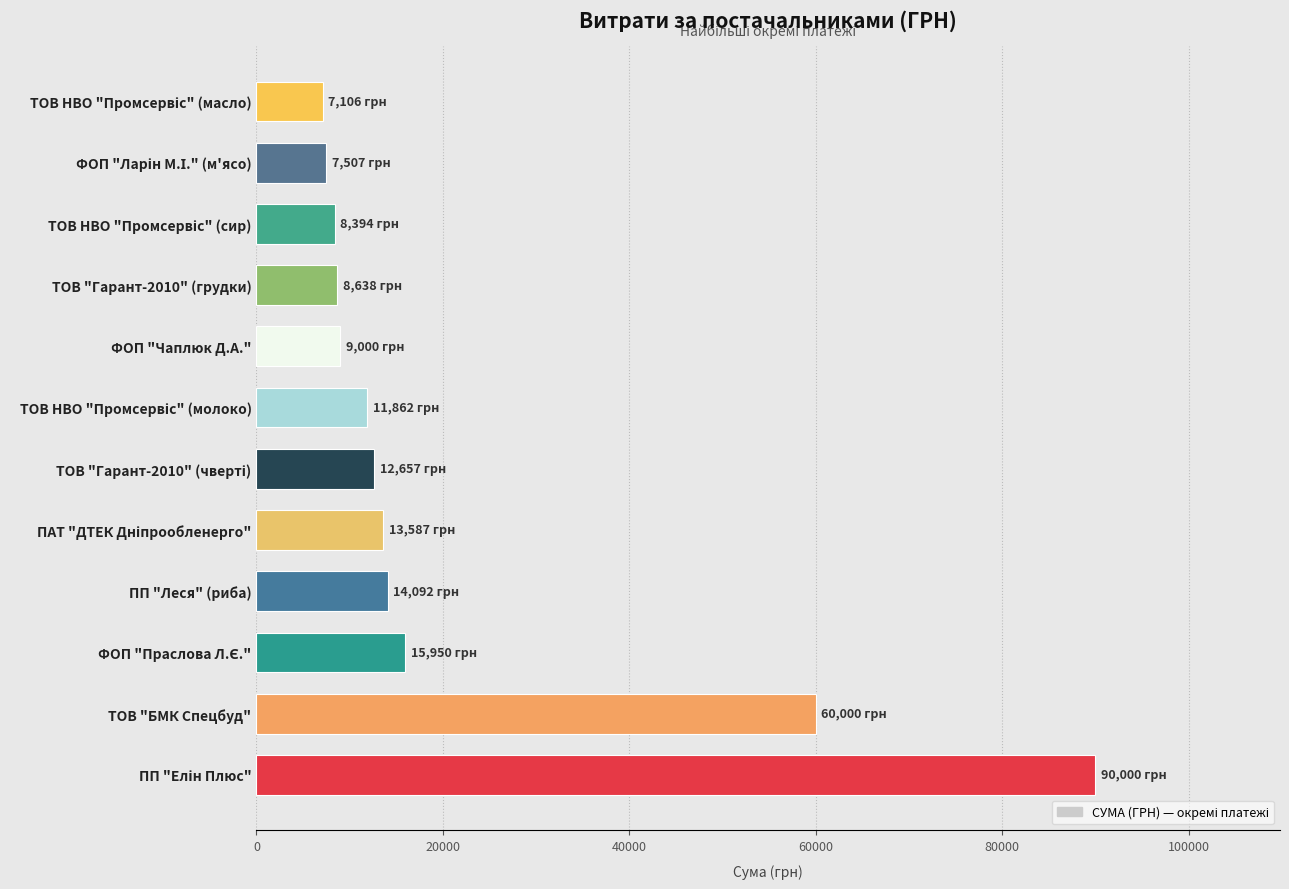

What is the approximate value at ТОВ "БМК Спецбуд"?

60000.0